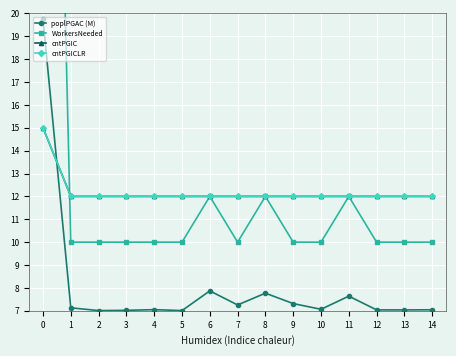

What is the total value across all series at 9?

41.3